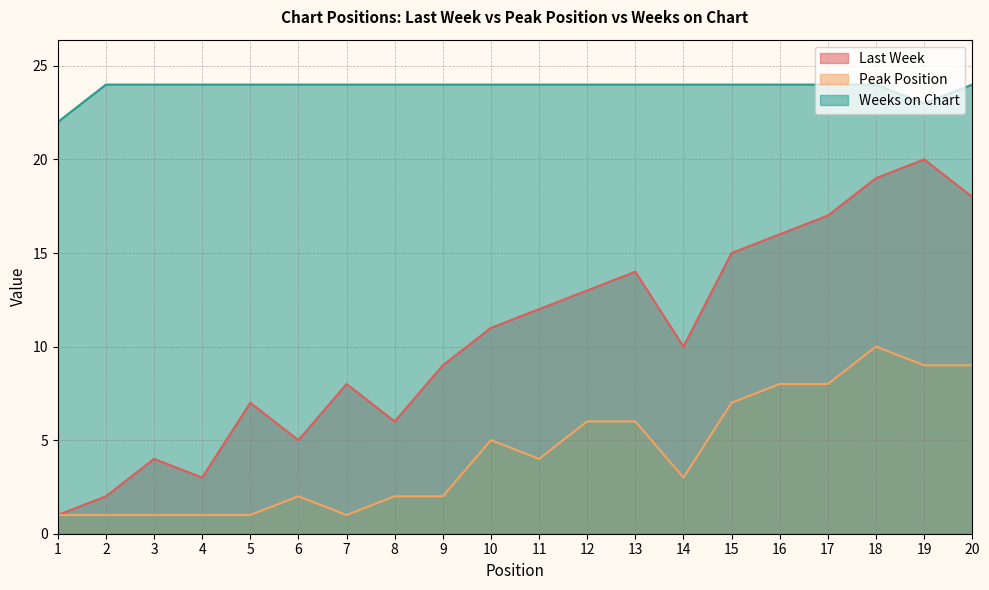

What are all the series names shown in the legend?

Last Week, Peak Position, Weeks on Chart